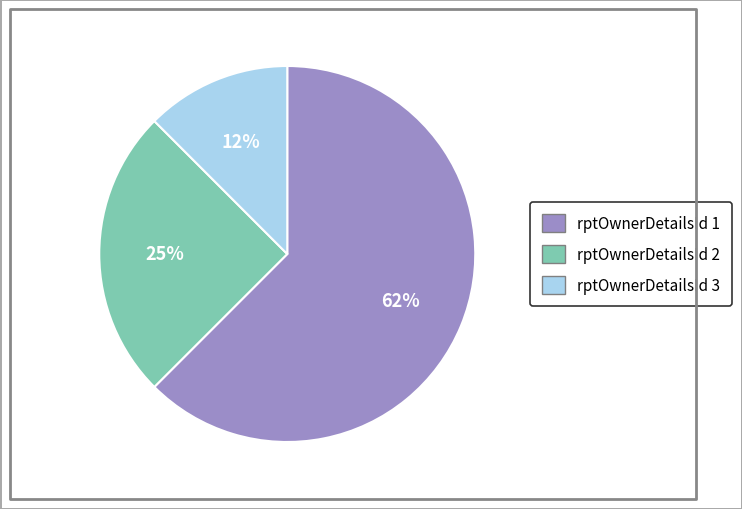

Count the number of slices in the pie.

3